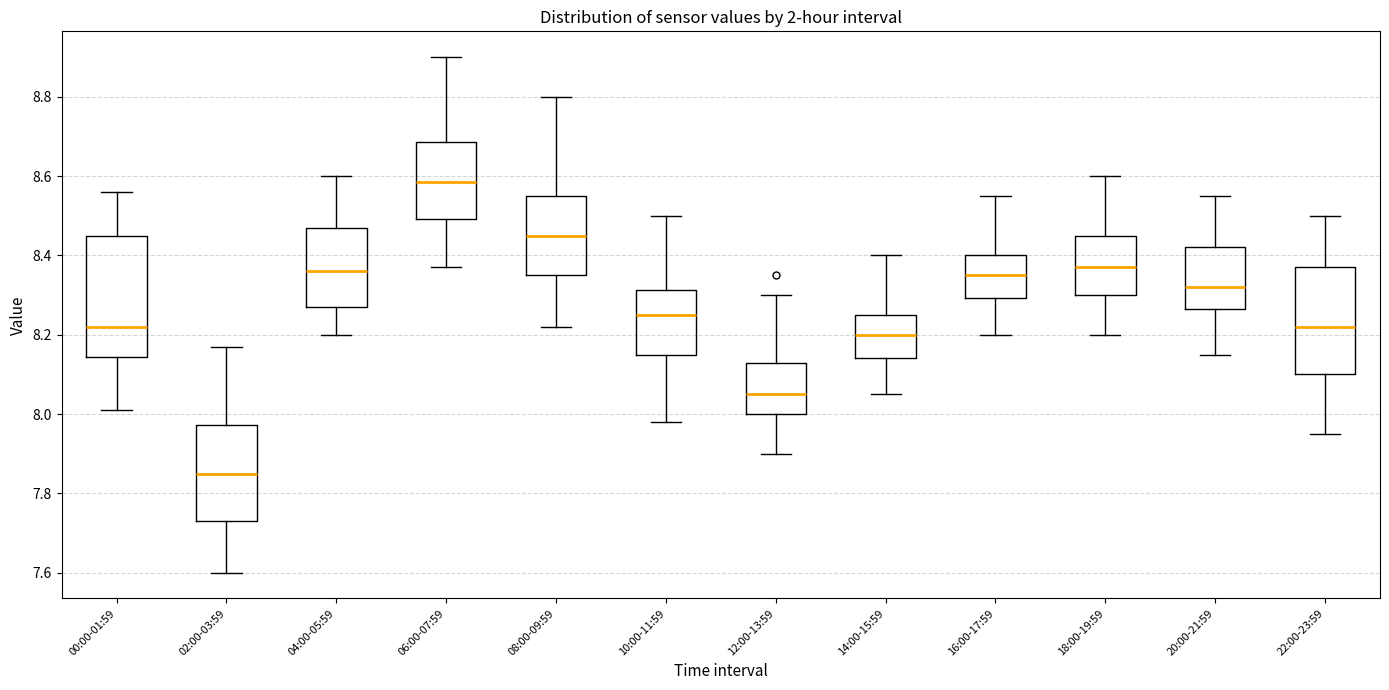

Which box's median line is the lowest?

02:00-03:59